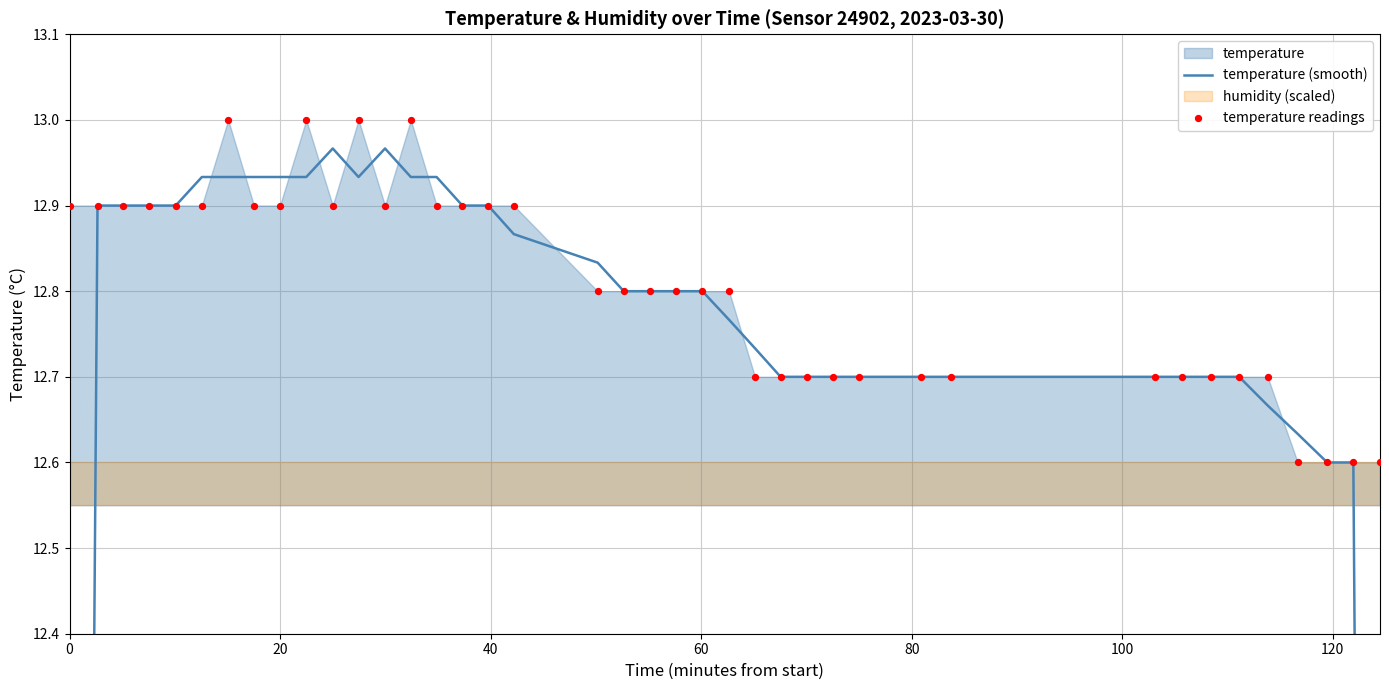

Is the value of temperature readings at 22 greater than the value of temperature (smooth) at 26?

Yes